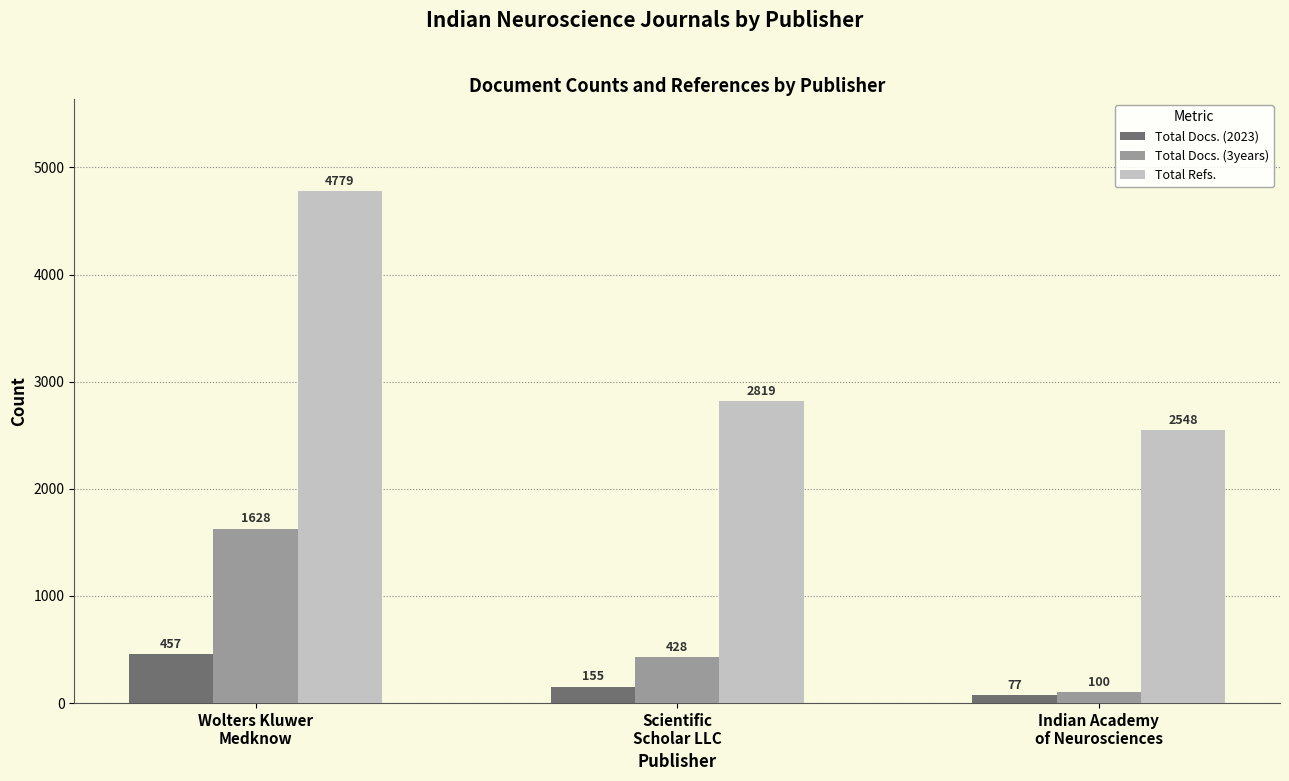

Which label corresponds to the smallest value in the chart?

Indian Academy
of Neurosciences